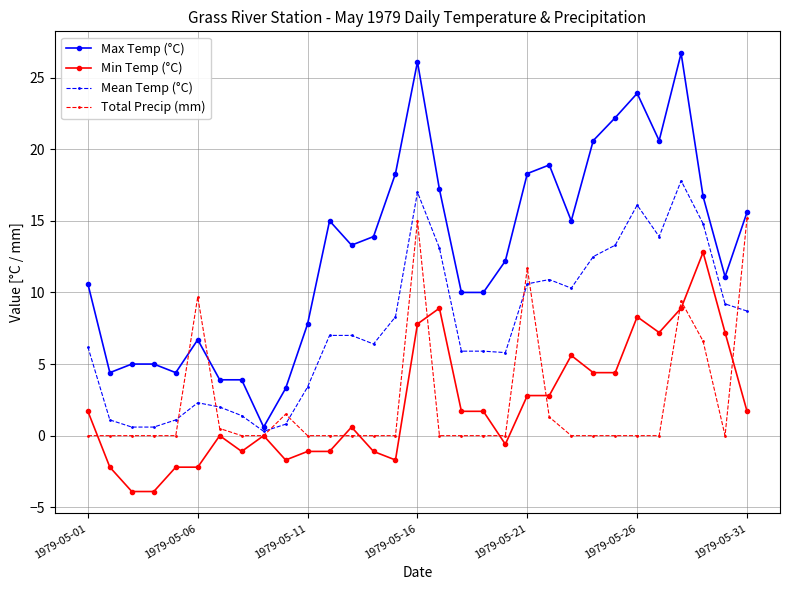

True or false: Total Precip (mm) and Min Temp (°C) intersect in this chart.

True